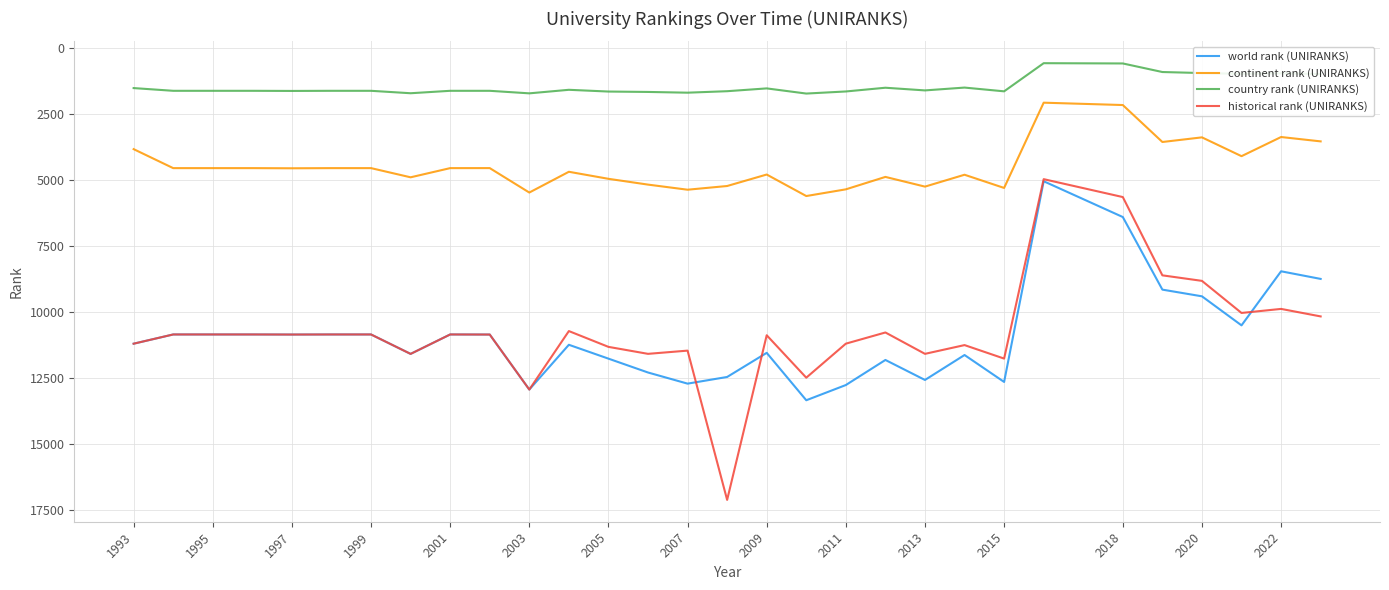

What is the lowest value of the historical rank (UNIRANKS) series?

4975